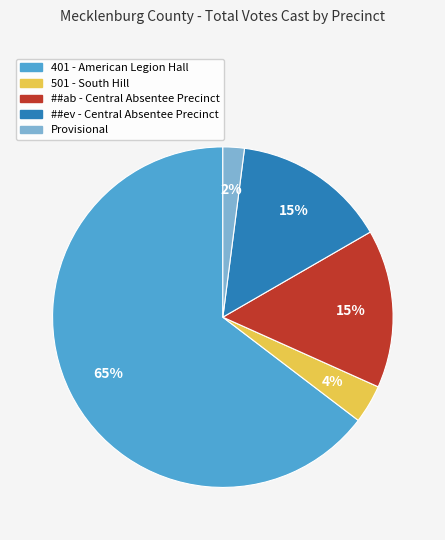

Which slice is the smallest?

Provisional